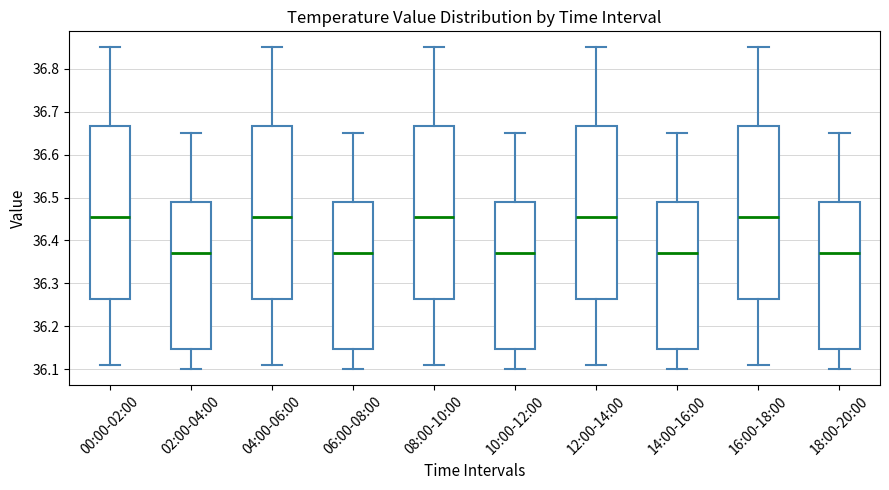

Where does the lower whisker of the box for 16:00-18:00 end on the y-axis? The values are not printed on the chart, so give them approximately, as read against the axis.

36.11